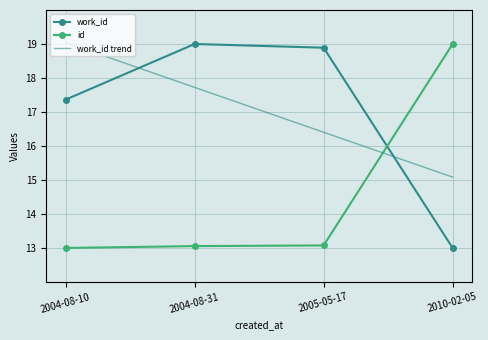

What position from the left is 2004-08-10?

1